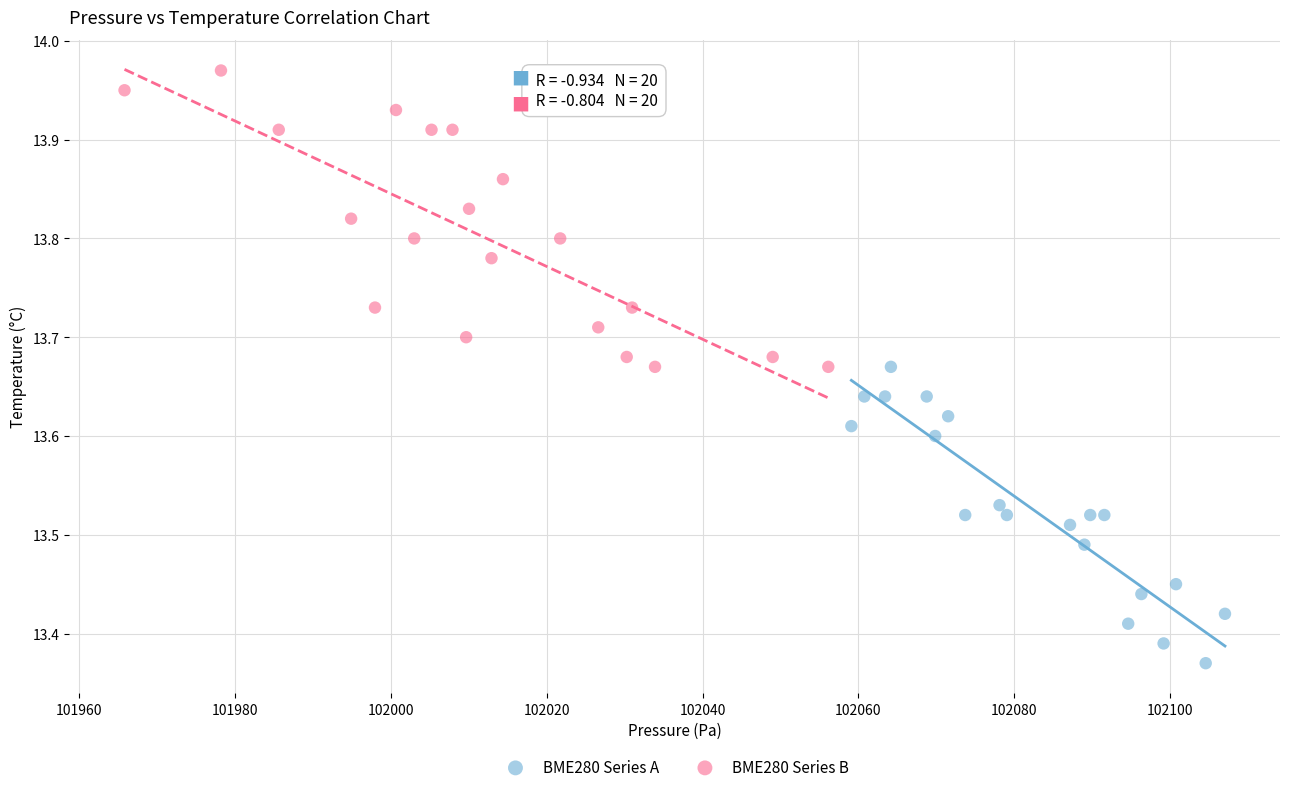

What are all the series names shown in the legend?

BME280 Series A, BME280 Series B